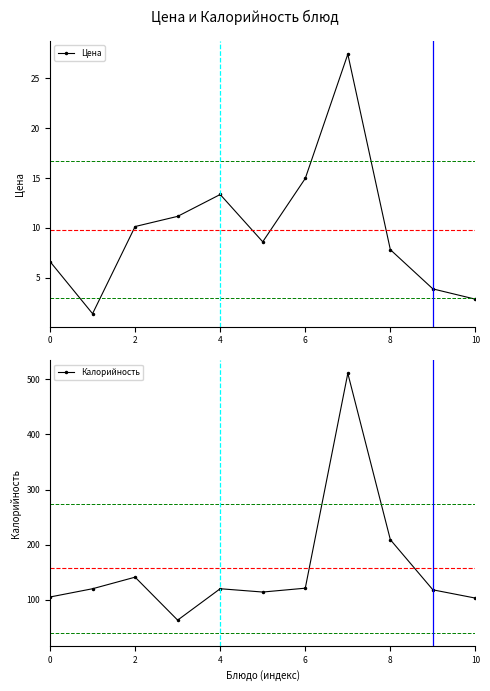

What is the lowest value of the Цена series?

1.4